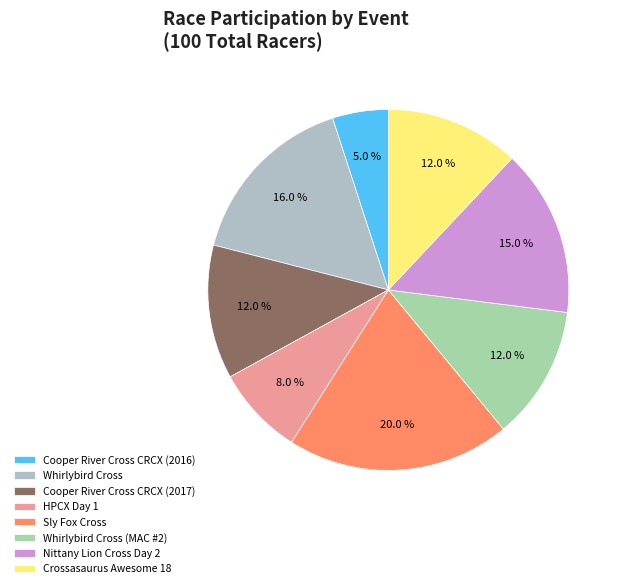

The HPCX Day 1 slice represents 8% of the pie. True or false?

True